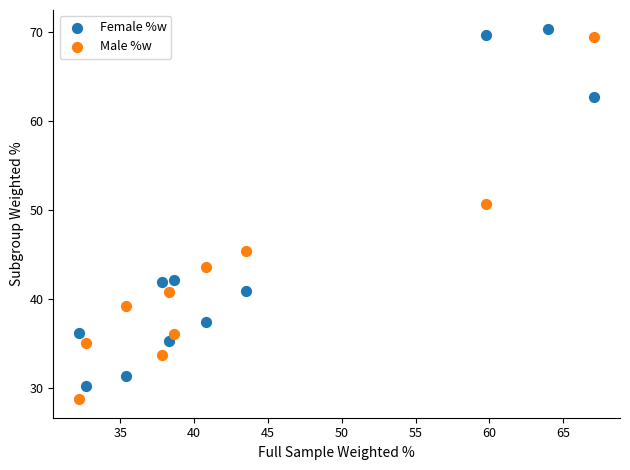

What are all the series names shown in the legend?

Female %w, Male %w